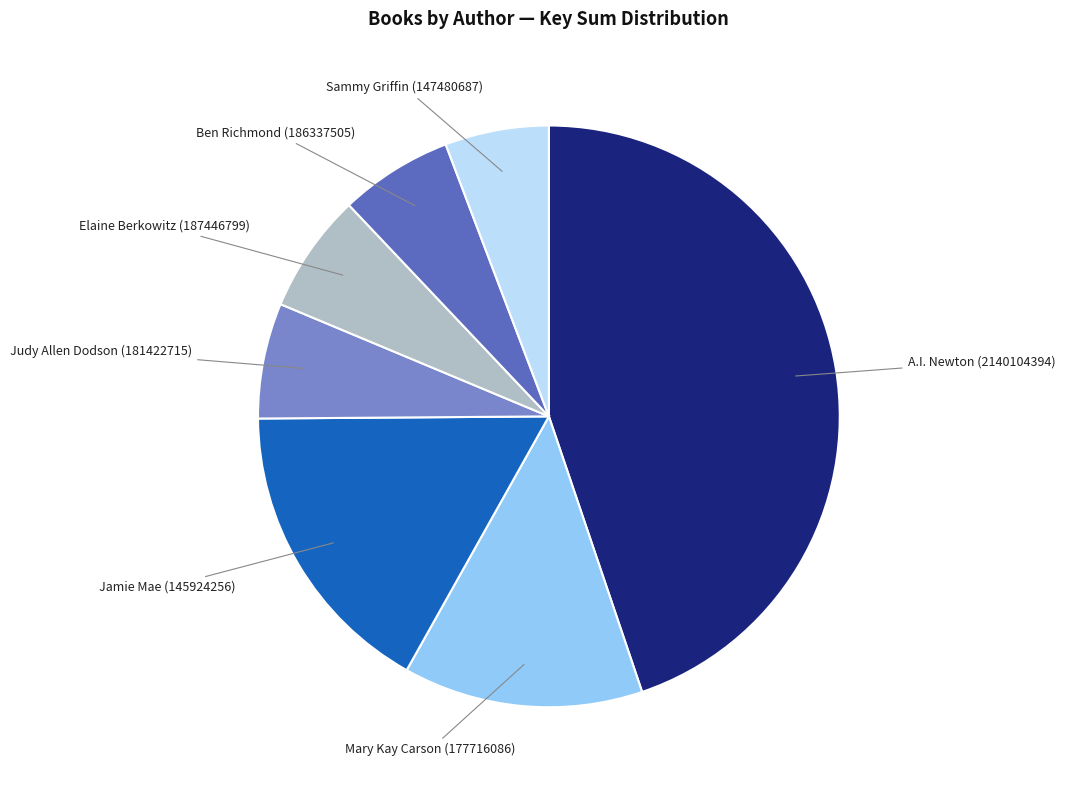

What is the largest slice in the pie chart?

A.I. Newton (2140104394)